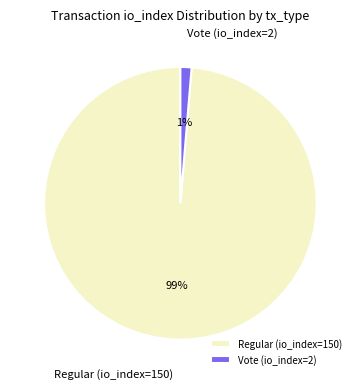

Combined, do Vote (io_index=2) and Regular (io_index=150) account for over 50%?

Yes